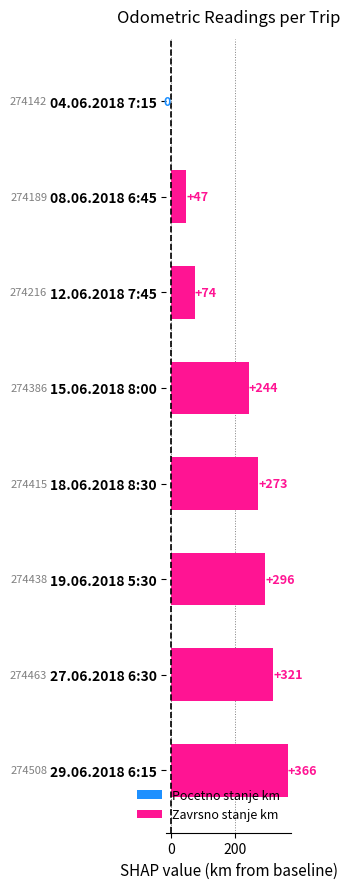

What is the change in value from 08.06.2018 6:45 to 15.06.2018 8:00?

+197